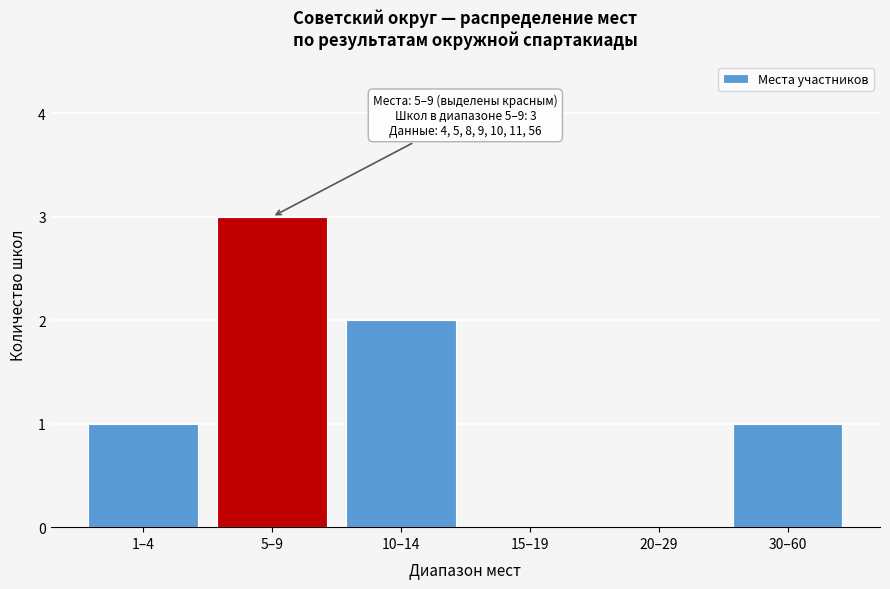

Reading left to right, transcribe all the data shown in this chart.

1–4=1	5–9=3	10–14=2	15–19=0	20–29=0	30–60=1